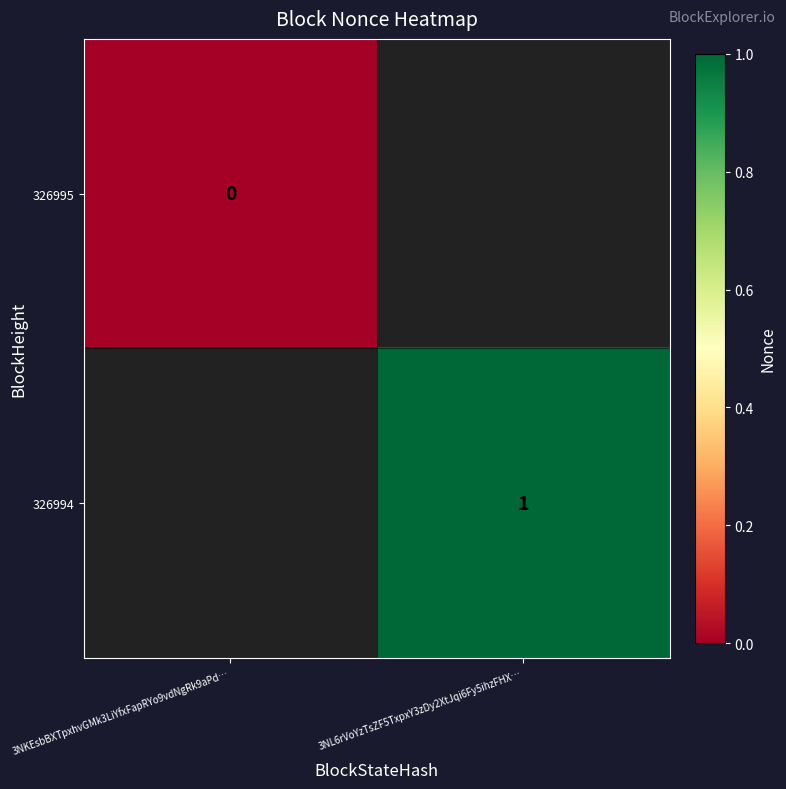

The 326994 series shows 0.6 at 3NL6rVoYzTsZF5TxpxY3zDy2XtJqi6Fy5ihzFHX…. True or false?

False